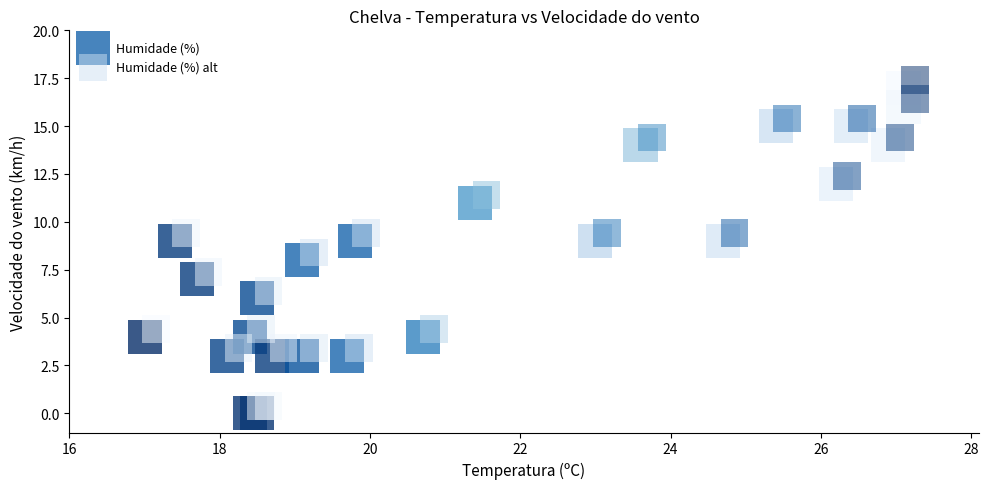

Which series reaches the minimum Y coordinate?

Humidade (%)